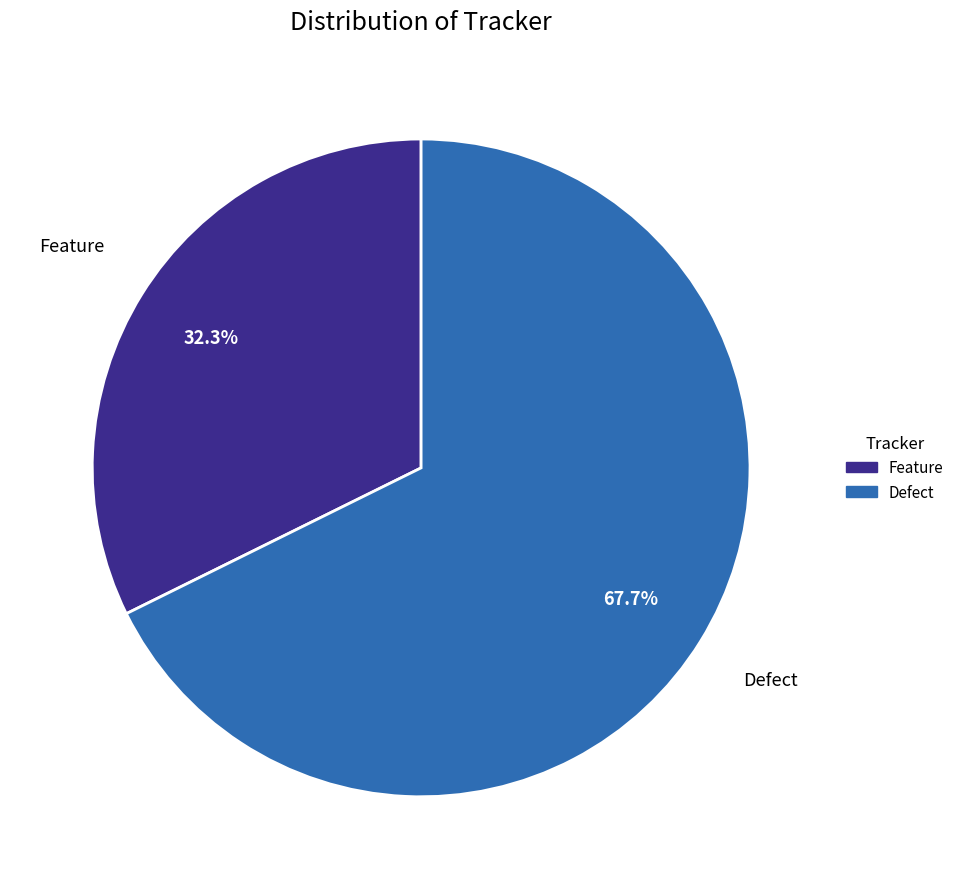

The Feature slice represents 44% of the pie. True or false?

False